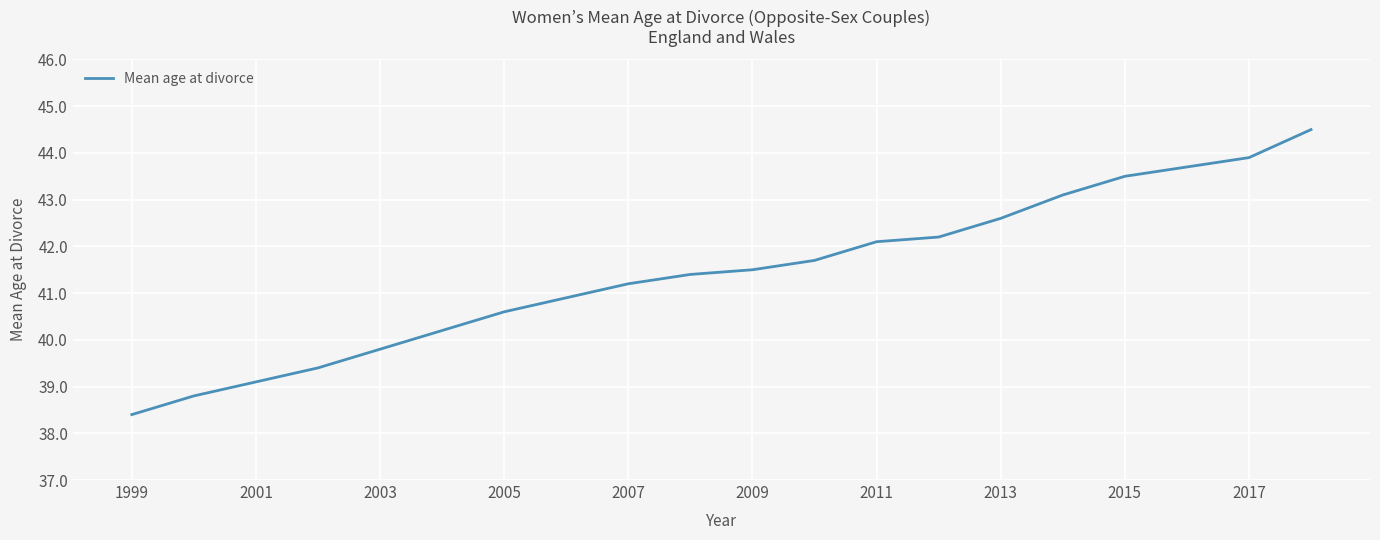

What is the maximum value shown in the chart?

44.5